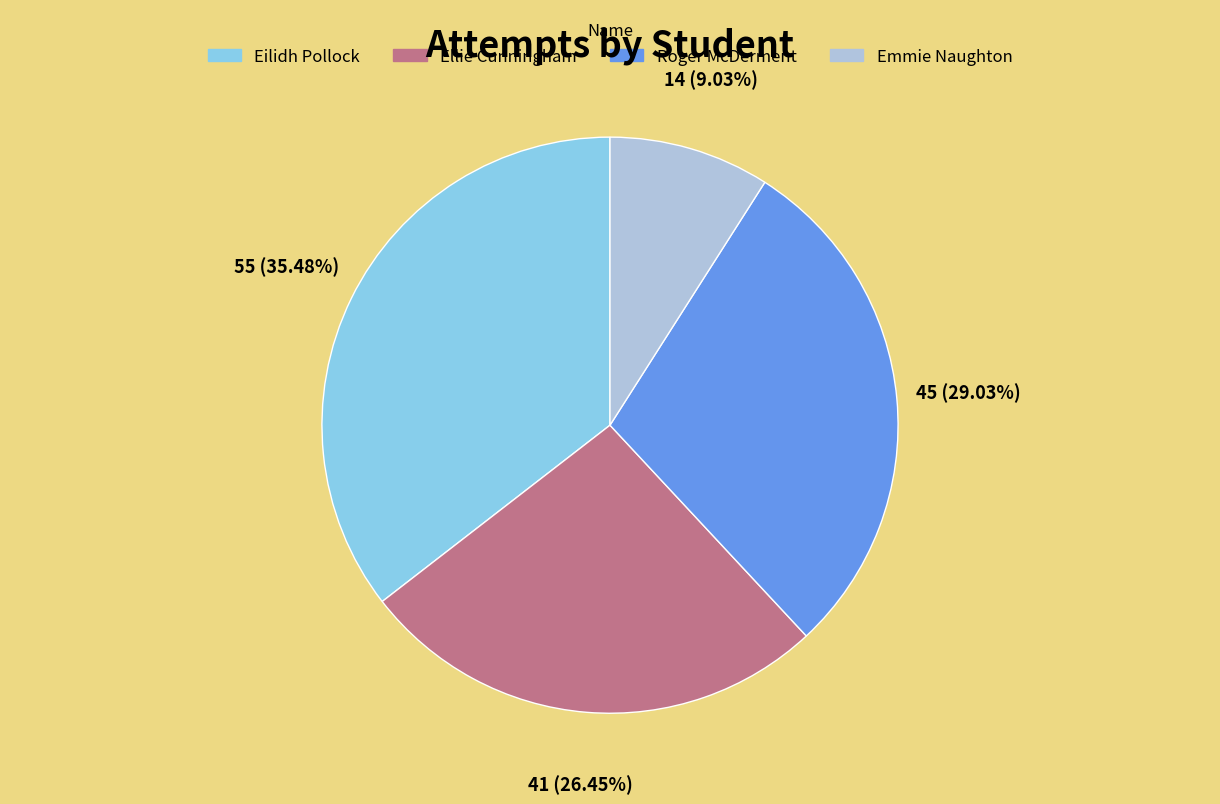

To the nearest percent, what portion does Roger McDerment represent?

29%